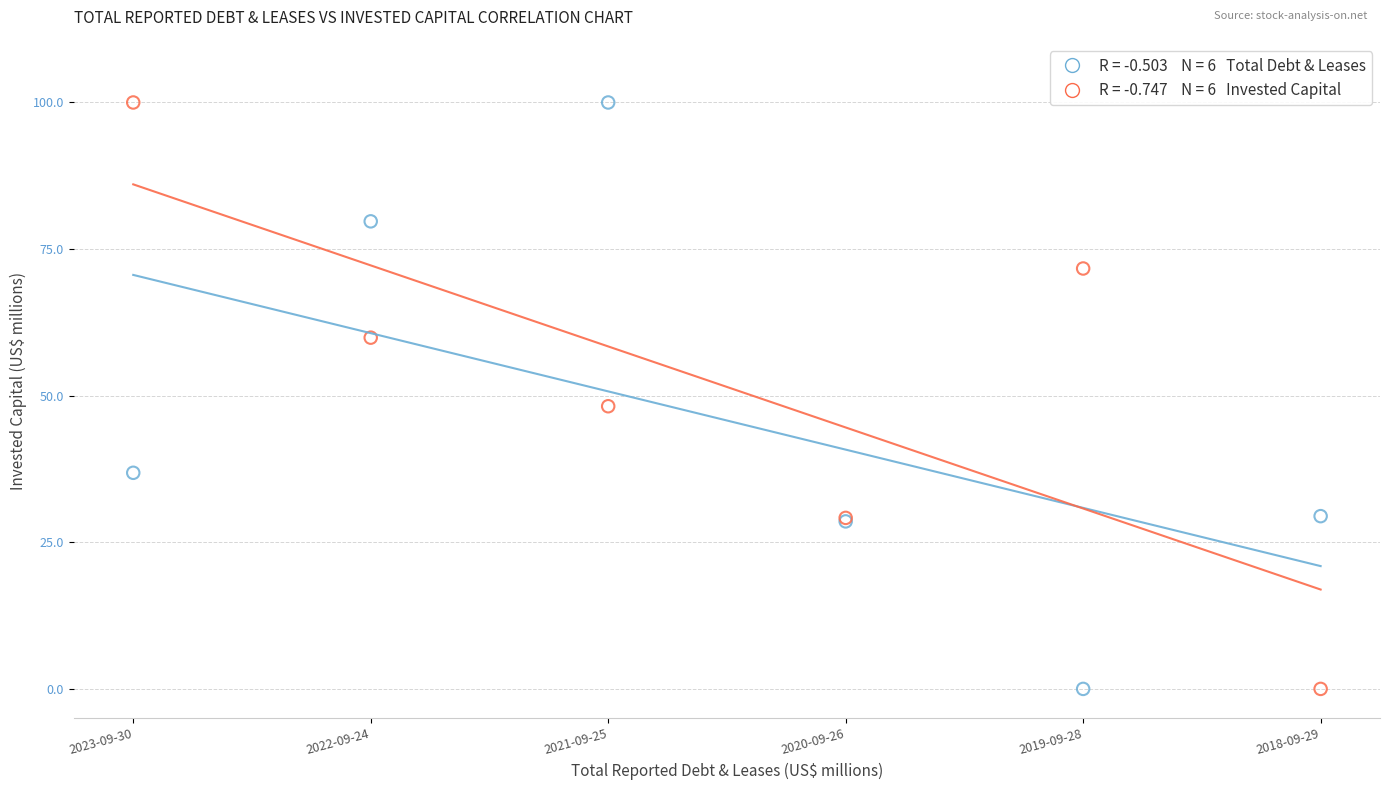

Across all series, what Y value is closest to 50?

48.2